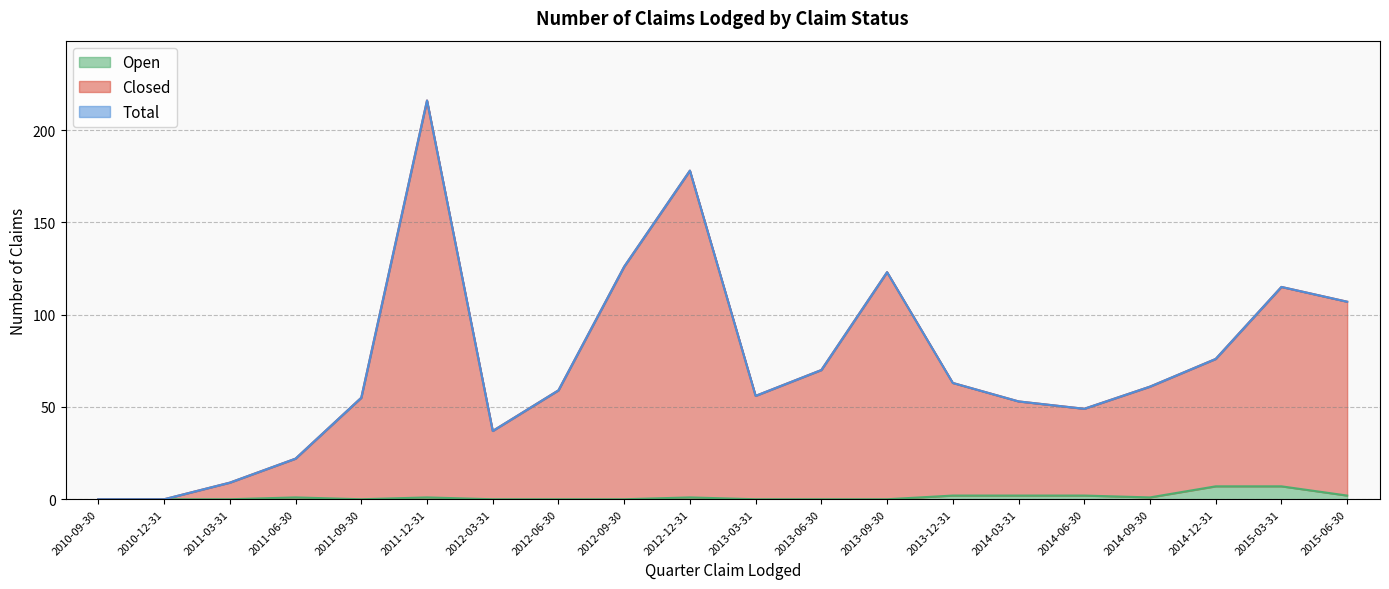

List the labels in order of Open value, smallest first.

2010-09-30, 2010-12-31, 2011-03-31, 2011-09-30, 2012-03-31, 2012-06-30, 2012-09-30, 2013-03-31, 2013-06-30, 2013-09-30, 2011-06-30, 2011-12-31, 2012-12-31, 2014-09-30, 2013-12-31, 2014-03-31, 2014-06-30, 2015-06-30, 2014-12-31, 2015-03-31